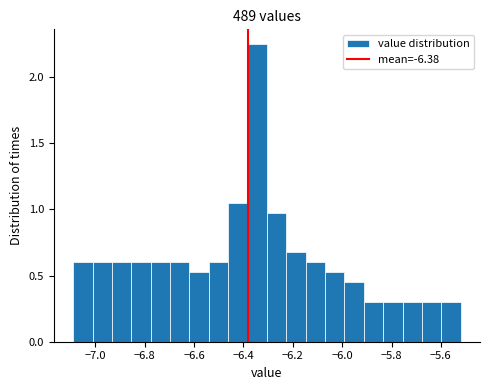

Read against the x-axis, roughly where is the centre of the tallest bar?

-6.34